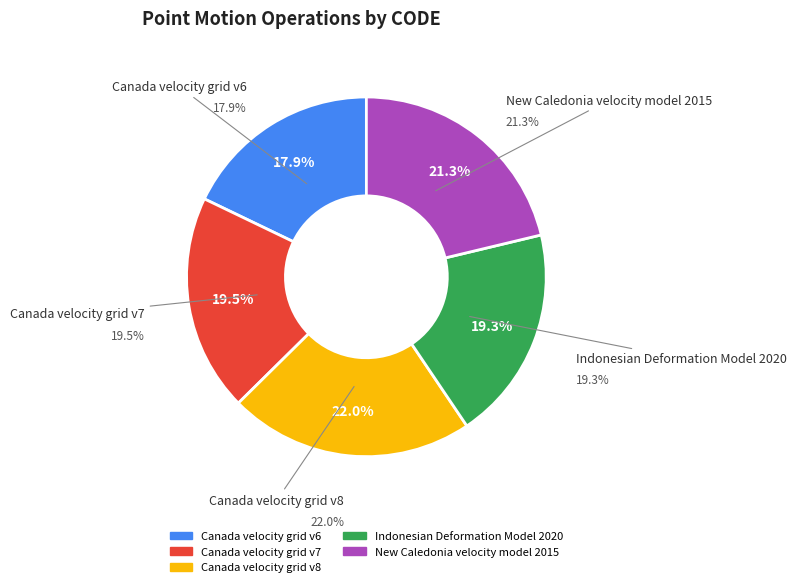

What percentage is the Canada velocity grid v7 slice, to the nearest percent?

20%